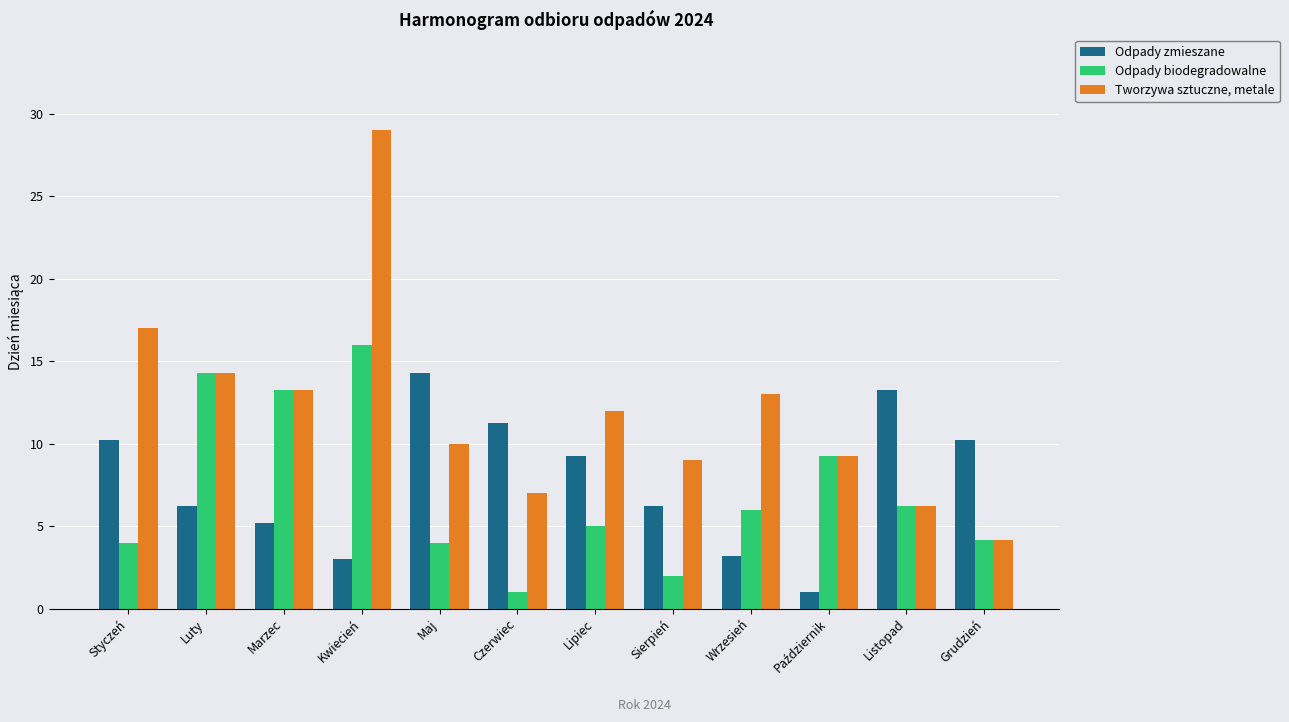

The value of Odpady biodegradowalne at Marzec is 6.7. True or false?

False